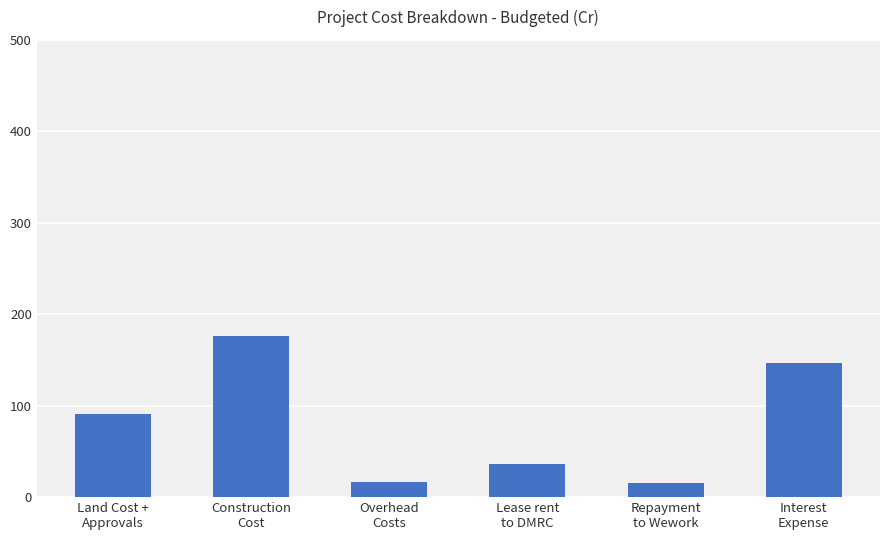

What is the minimum value shown in the chart?

15.0